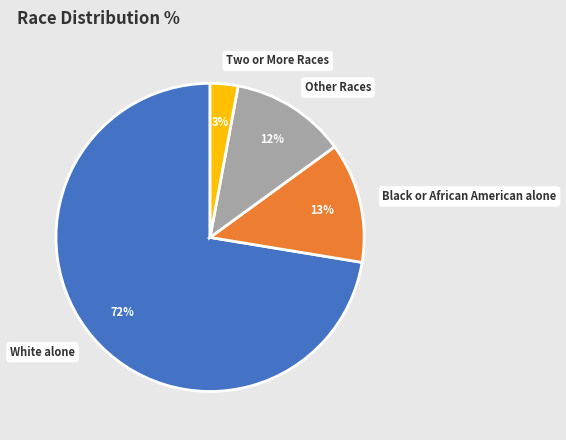

Count the number of slices in the pie.

4